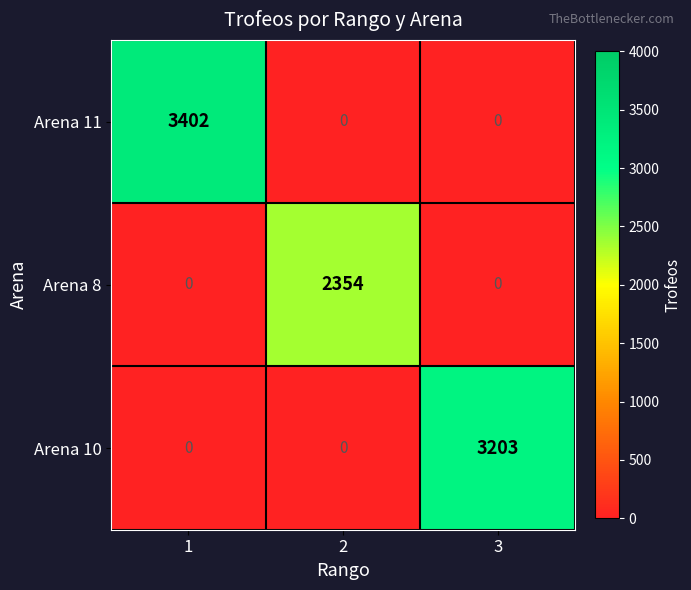

Count the number of categories in the chart.

3